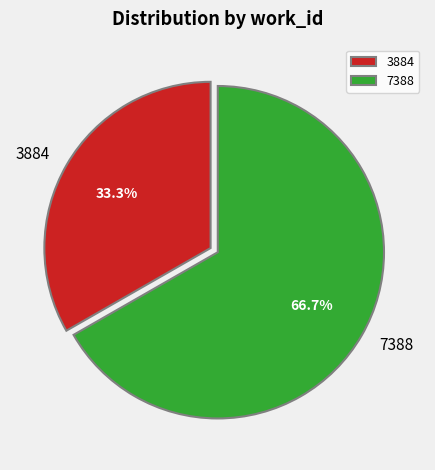

Combined, do 7388 and 3884 account for over 50%?

Yes